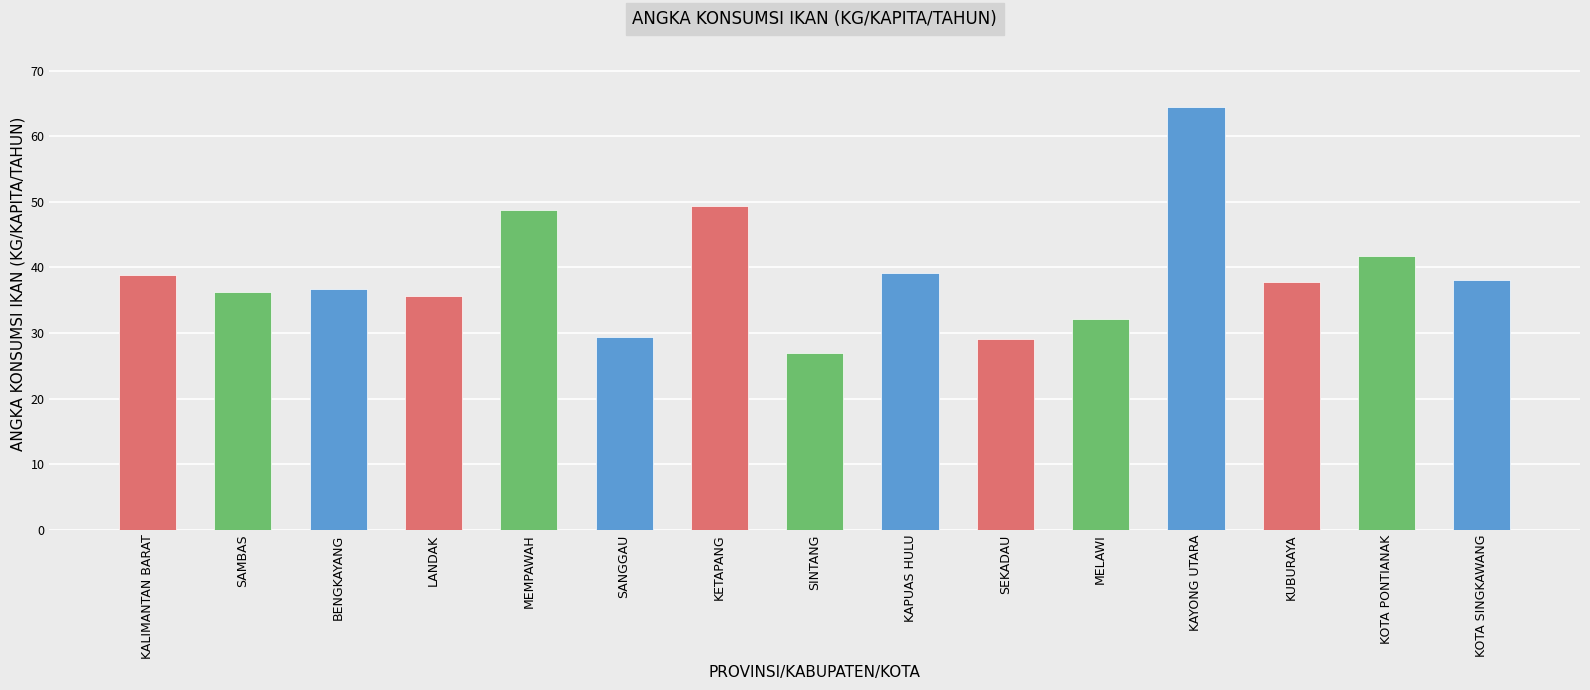

What is the label of the 1st bar from the right?

KOTA SINGKAWANG